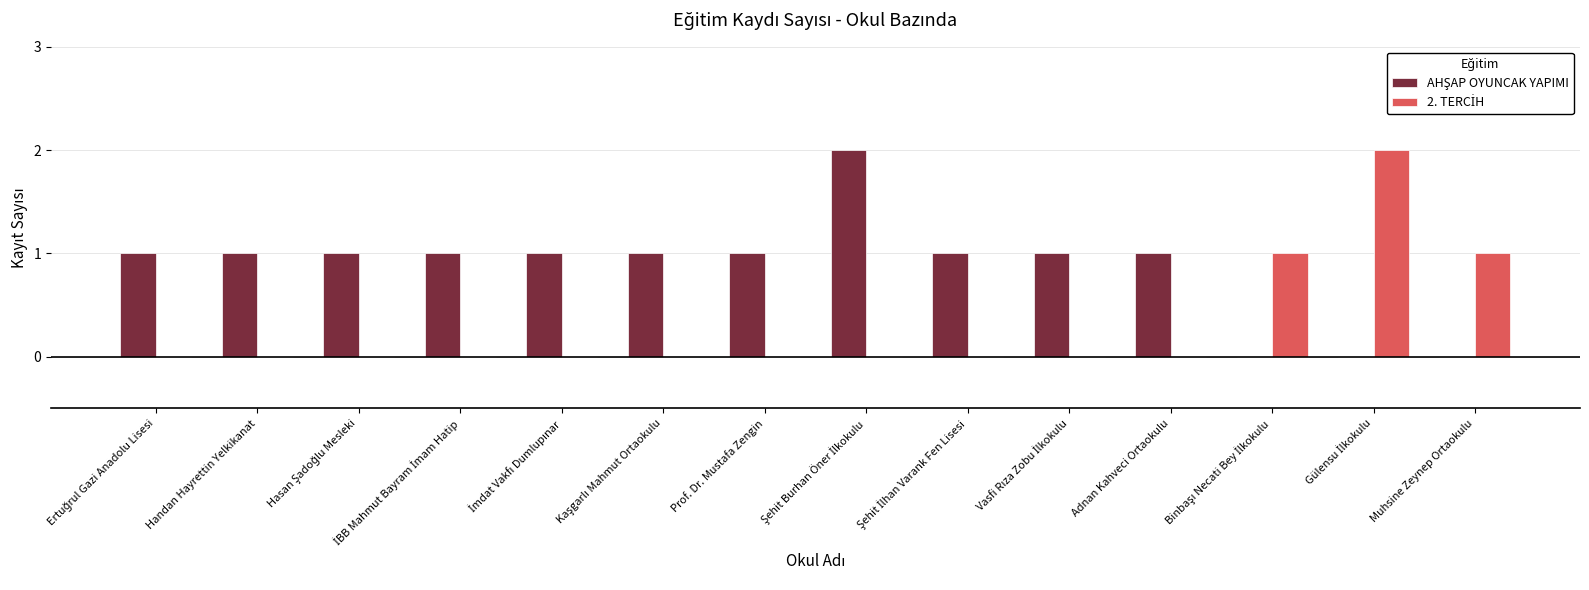

What is the difference between the maximum and second lowest values in the 2. TERCİH series?

2